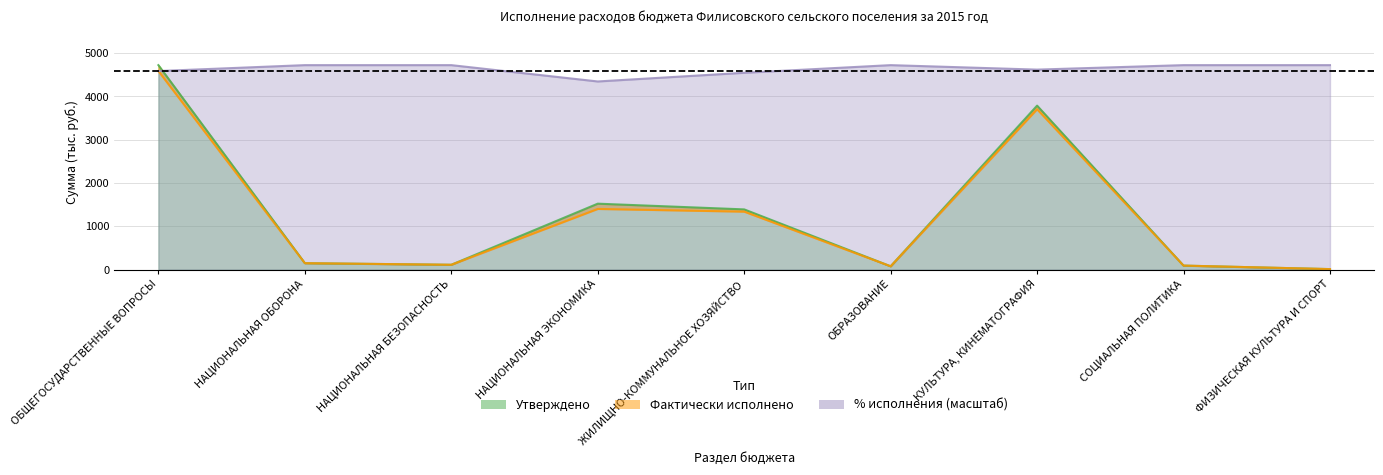

Is the value of % исполнения at ФИЗИЧЕСКАЯ КУЛЬТУРА И СПОРТ greater than the value of Утверждено (тыс. руб.) at СОЦИАЛЬНАЯ ПОЛИТИКА?

Yes